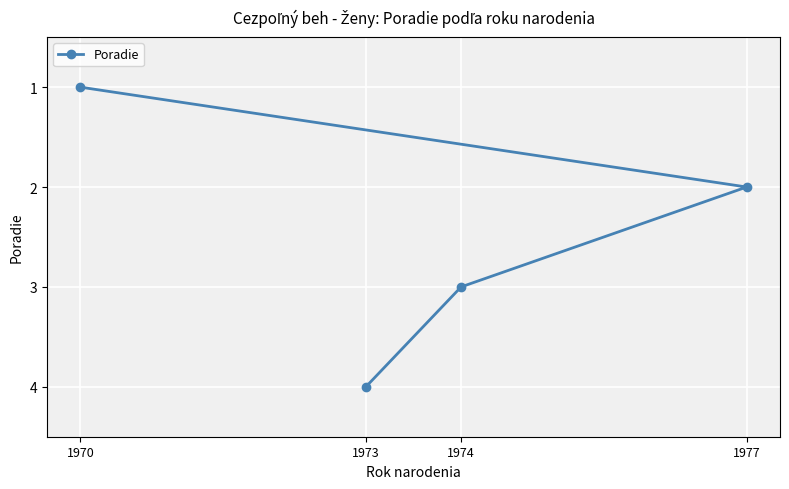

Is it true that the value at 1973 is 5?

False